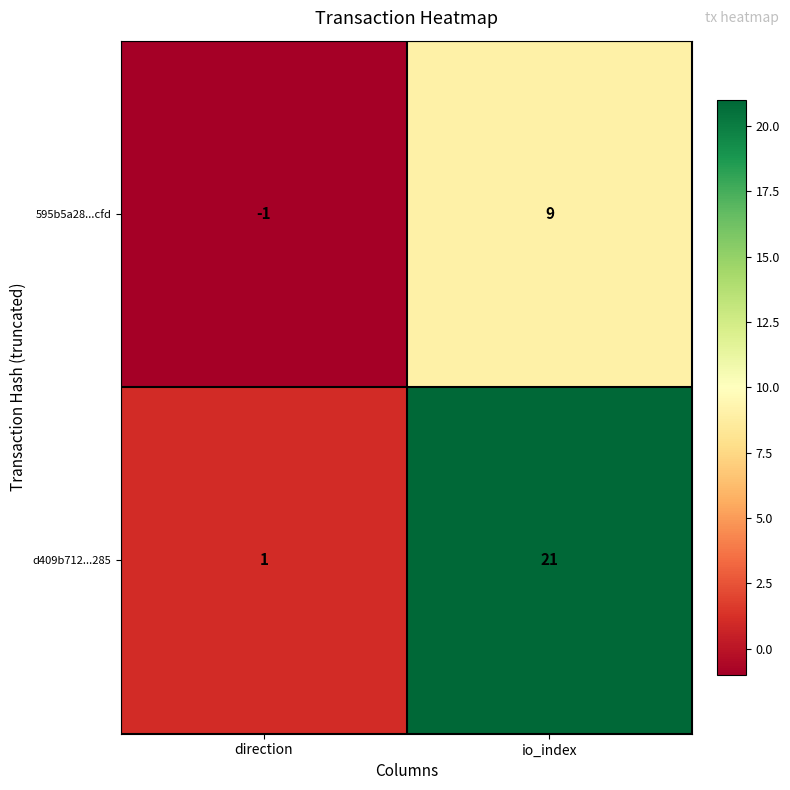

Reading left to right, extract all data points from this chart.

595b5a28...cfd: direction=-1	io_index=9
d409b712...285: direction=1	io_index=21